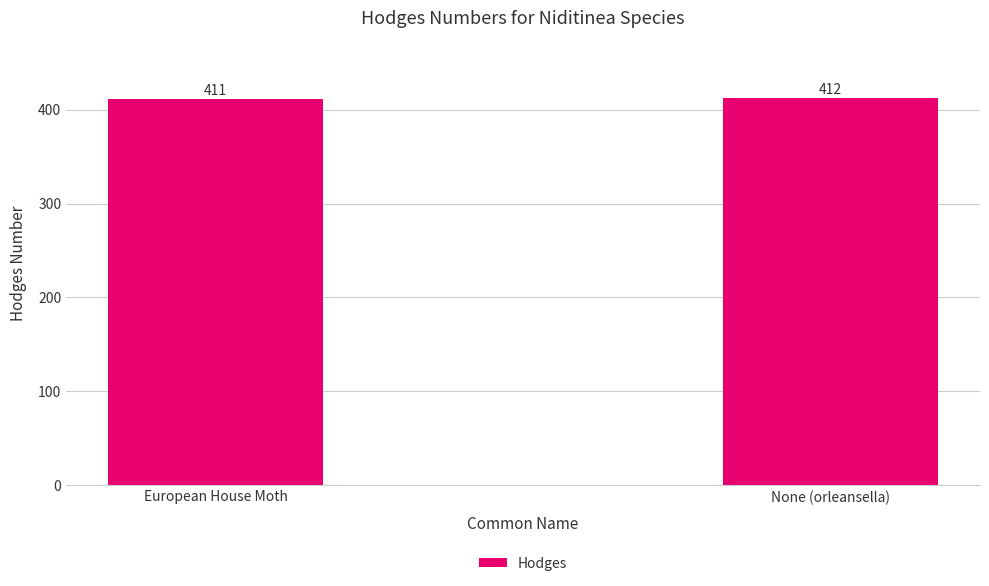

Approximately how many times larger is the value at European House Moth compared to None (orleansella)?

1.0